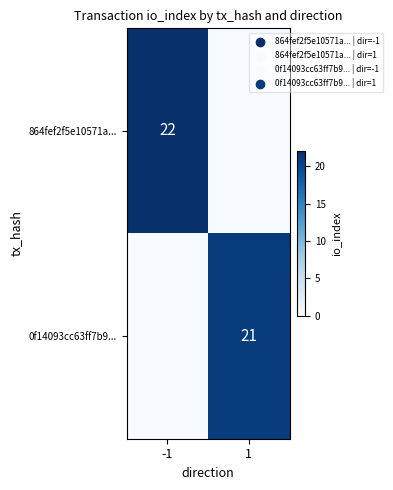

The value of 864fef2f5e10571a... at -1 is 30. True or false?

False